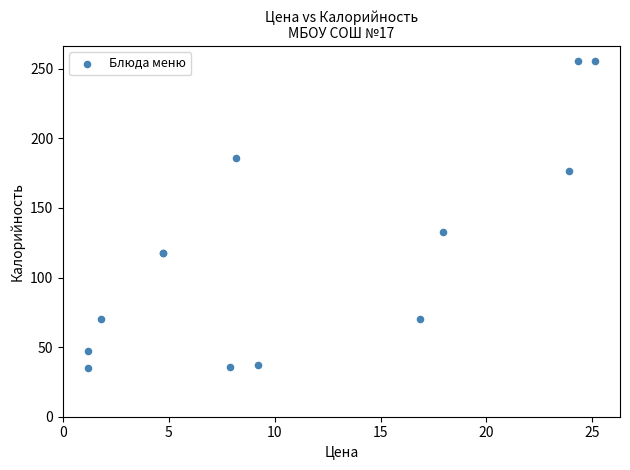

What Y value in the scatter plot is closest to 145?

132.7